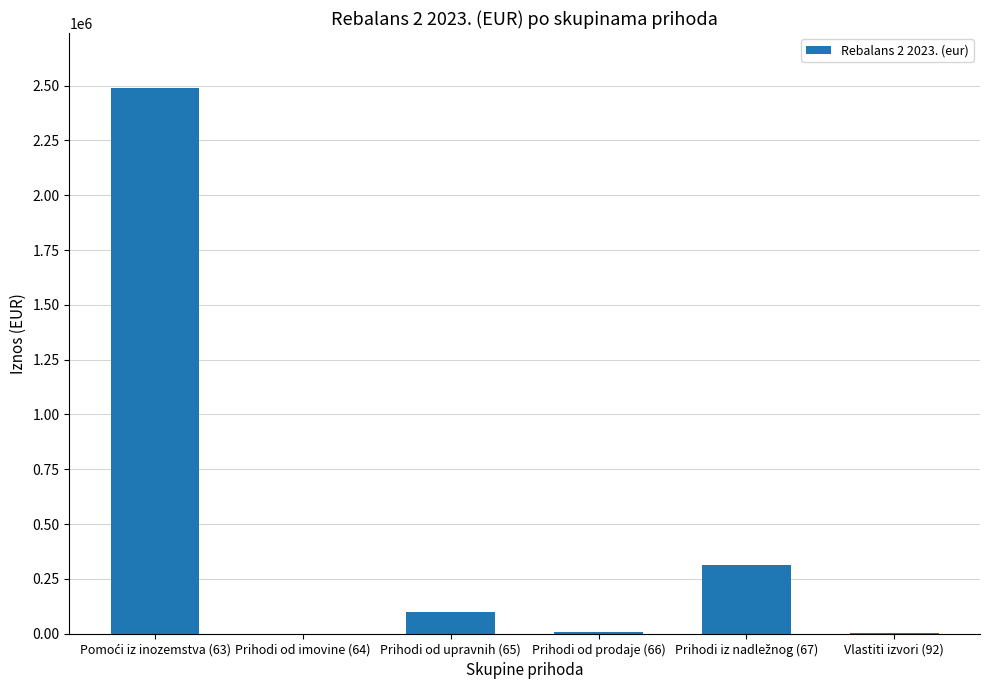

How many data points does each series have?

6